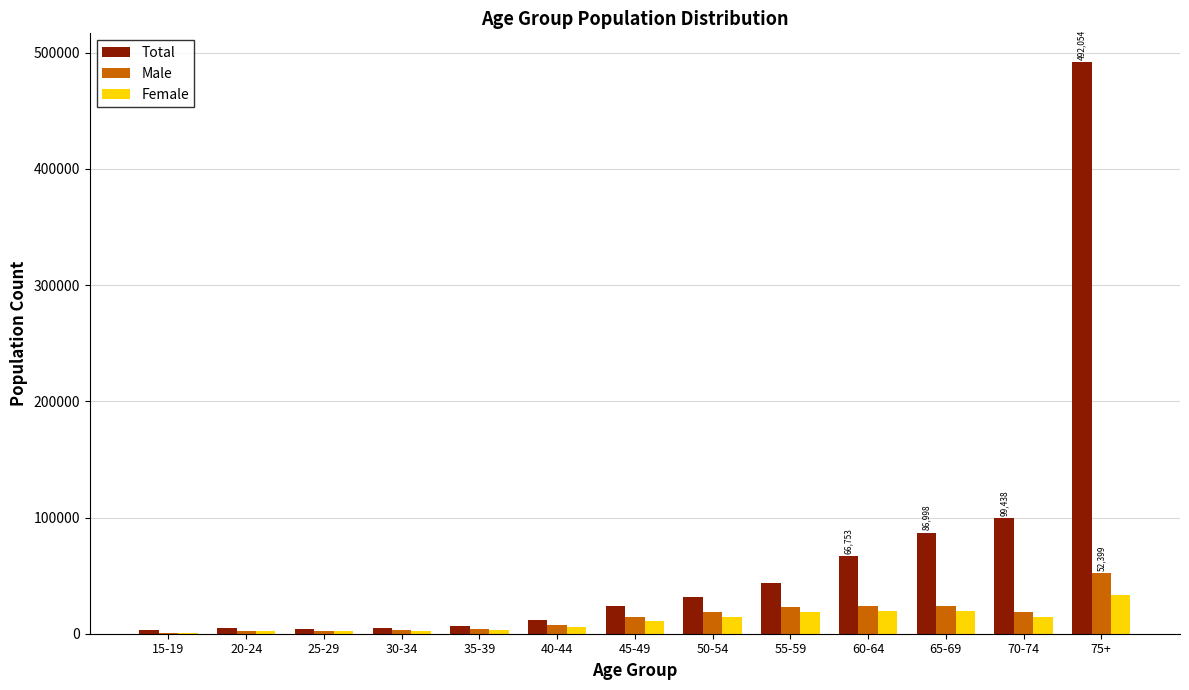

Does the chart contain stacked bars?

No